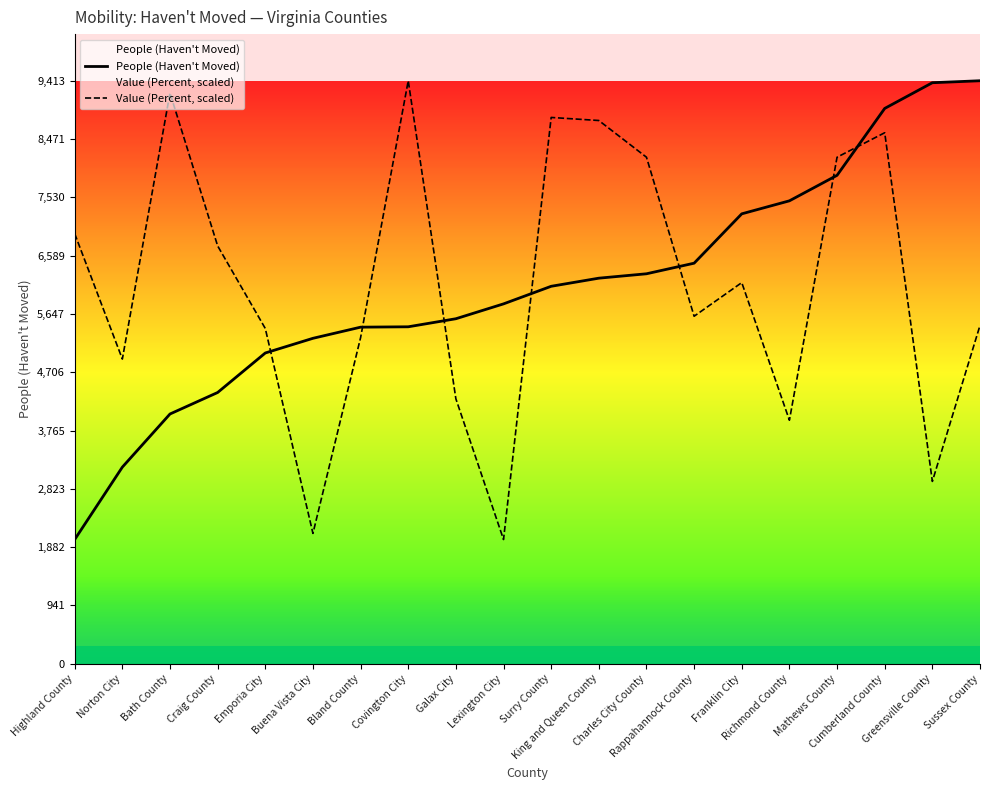

What is the sum of all Value (Percent, scaled) values?

122921.4